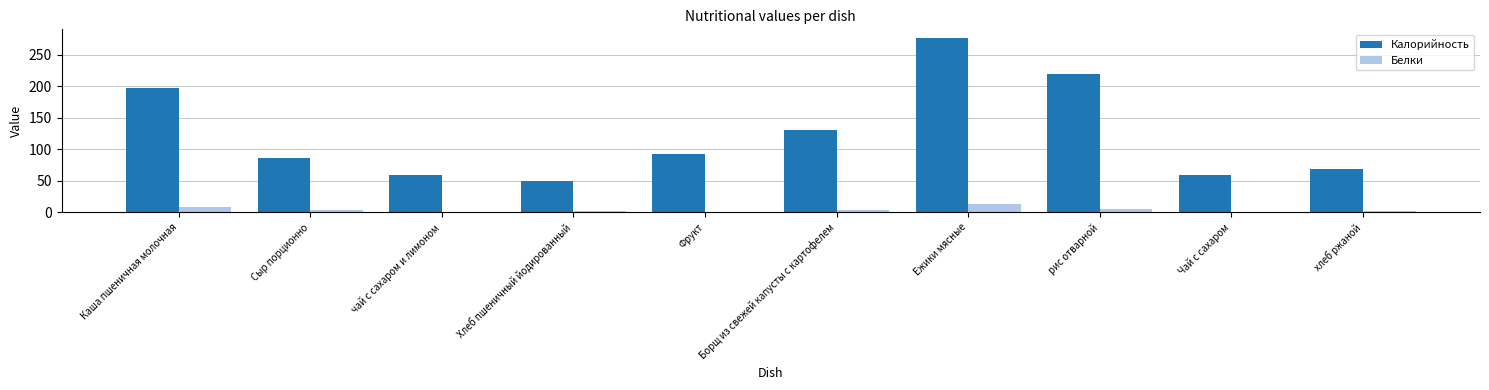

Is the value of Белки at Чай с сахаром greater than the value of Калорийность at Ежики мясные?

No